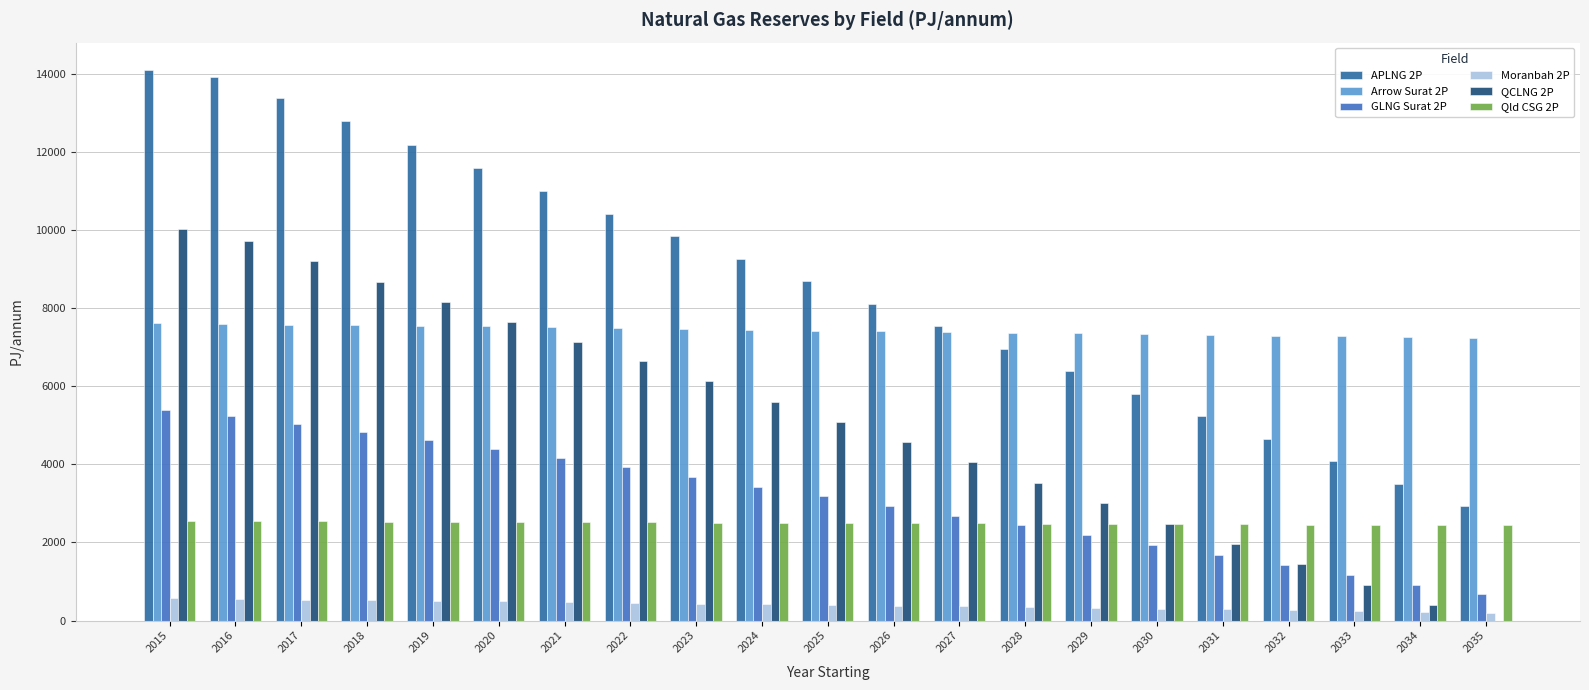

Reading right to left, extract all data points from this chart.

APLNG 2P: 2035=2927.4	2034=3503.0	2033=4078.6	2032=4655.8	2031=5231.4	2030=5807.0	2029=6382.6	2028=6959.8	2027=7535.4	2026=8111.0	2025=8686.6	2024=9263.8	2023=9839.4	2022=10415.0	2021=10990.6	2020=11587.9	2019=12183.6	2018=12779.3	2017=13375.0	2016=13907.7	2015=14091.0
Arrow Surat 2P: 2035=7243.1	2034=7258.6	2033=7272.4	2032=7287.9	2031=7305.6	2030=7327.8	2029=7349.6	2028=7360.6	2027=7378.7	2026=7400.8	2025=7419.0	2024=7441.2	2023=7460.3	2022=7482.4	2021=7508.6	2020=7528.5	2019=7547.8	2018=7559.8	2017=7575.5	2016=7601.3	2015=7605.8
GLNG Surat 2P: 2035=666.1	2034=921.4	2033=1175.8	2032=1430.9	2031=1685.3	2030=1939.5	2029=2189.3	2028=2439.0	2027=2686.7	2026=2933.6	2025=3178.9	2024=3425.6	2023=3671.8	2022=3917.7	2021=4163.2	2020=4387.9	2019=4613.5	2018=4838.2	2017=5042.1	2016=5244.1	2015=5391.0
Moranbah 2P: 2035=200.8	2034=221.9	2033=242.8	2032=263.6	2031=284.2	2030=304.6	2029=324.5	2028=343.8	2027=362.6	2026=381.1	2025=399.4	2024=417.5	2023=435.4	2022=453.2	2021=470.4	2020=486.8	2019=502.9	2018=519.2	2017=535.9	2016=553.0	2015=570.0
QCLNG 2P: 2035=0.0	2034=396.6	2033=921.3	2032=1445.2	2031=1965.6	2030=2483.1	2029=3002.3	2028=3532.0	2027=4052.3	2026=4568.7	2025=5088.6	2024=5605.9	2023=6125.0	2022=6641.4	2021=7142.9	2020=7649.2	2019=8154.5	2018=8669.2	2017=9195.0	2016=9722.7	2015=10028.0
Qld CSG 2P: 2035=2440.1	2034=2445.6	2033=2451.1	2032=2456.6	2031=2462.0	2030=2467.5	2029=2473.0	2028=2478.5	2027=2483.9	2026=2489.4	2025=2494.9	2024=2500.4	2023=2505.9	2022=2511.3	2021=2516.8	2020=2522.3	2019=2527.8	2018=2533.2	2017=2538.7	2016=2544.2	2015=2549.7